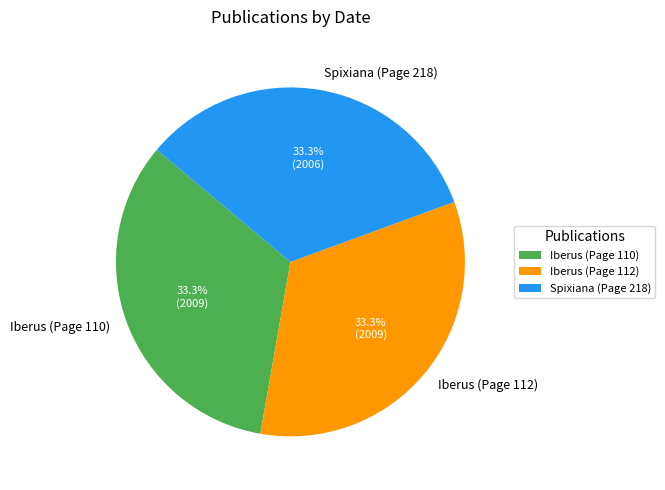

How many segments does this pie chart have?

3